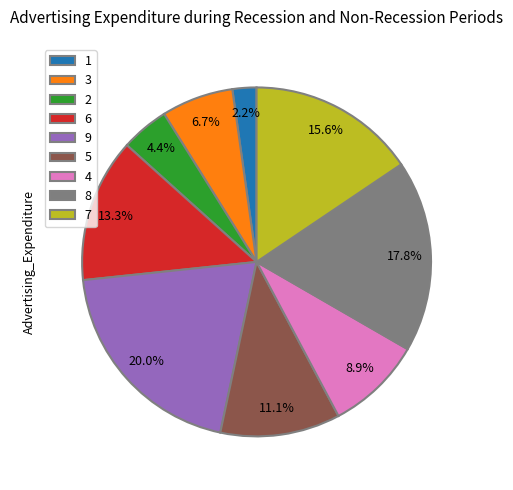

Is there a majority slice in this chart?

No